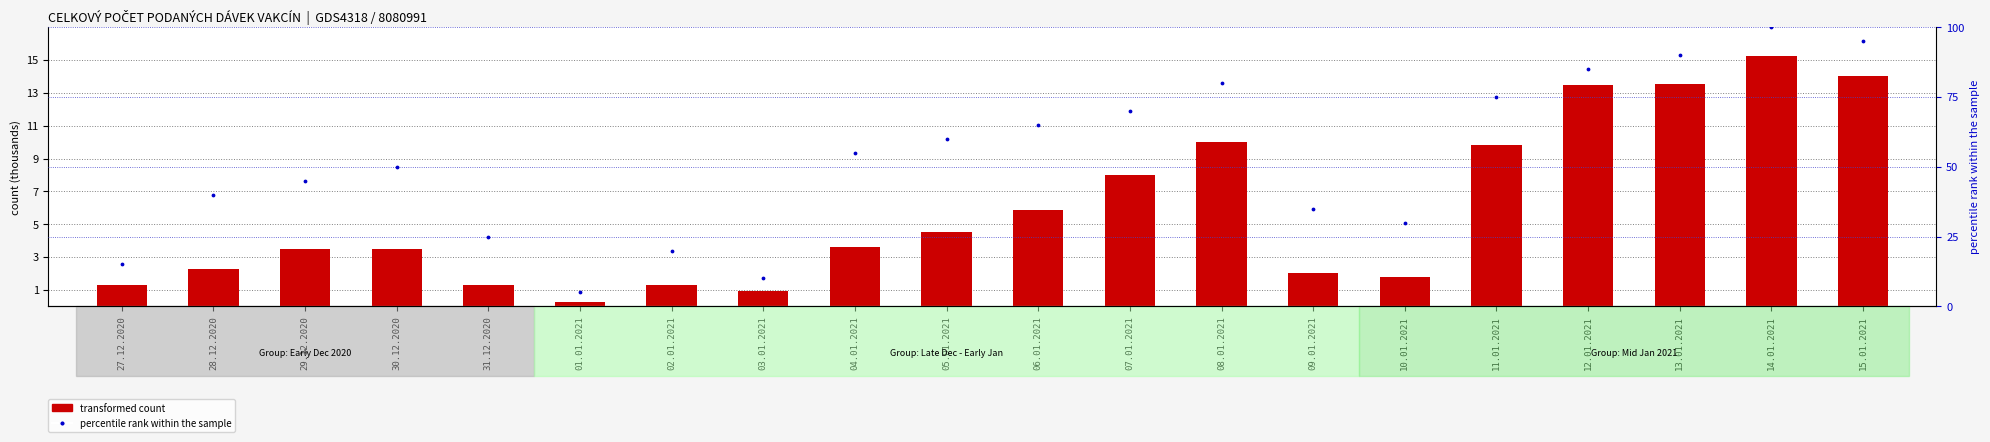

Which series has the widest spread of Y values?

percentile rank within the sample